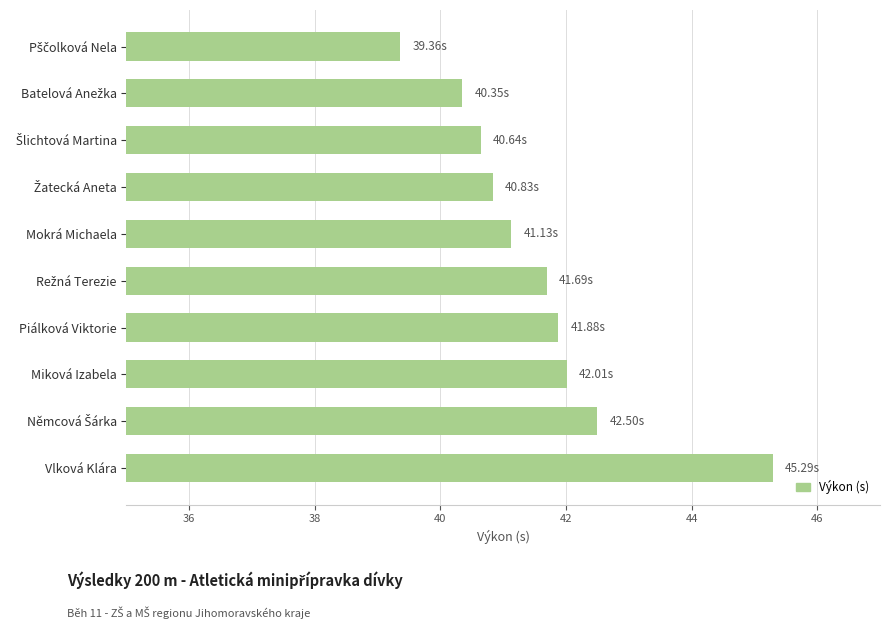

At which category does the chart reach its peak across all series?

Vlková Klára